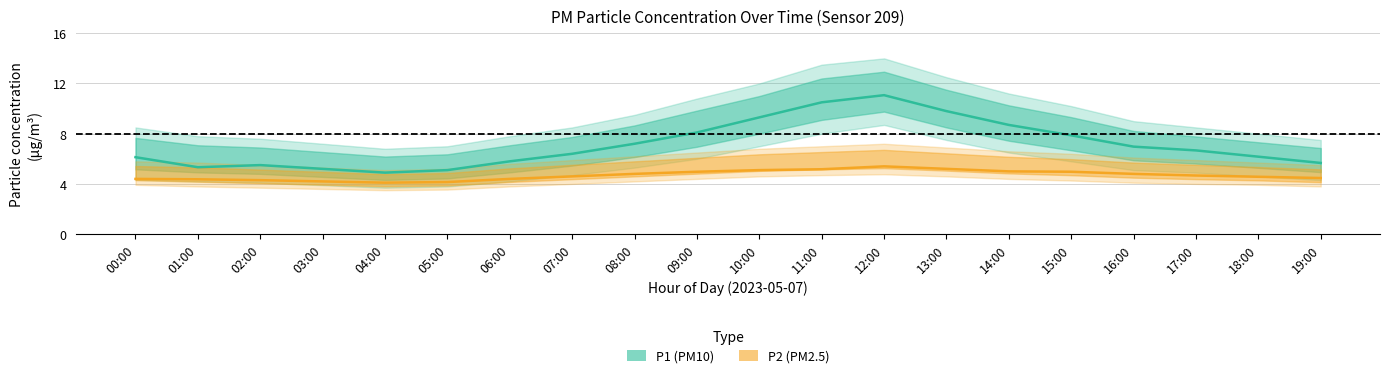

Where is the first local maximum for P2 (PM2.5)?

12:00